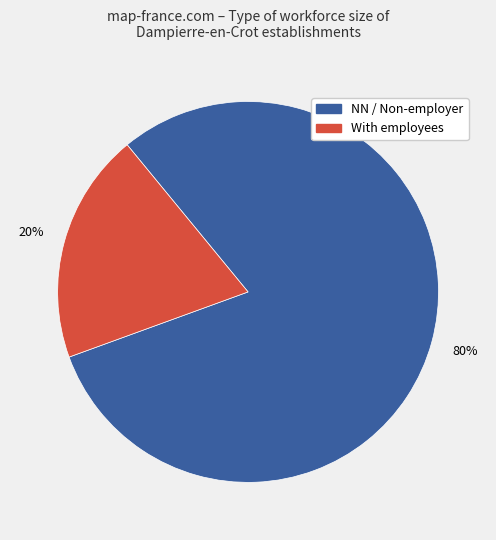

To the nearest percent, what percentage of the pie is NN / Non-employer?

80%